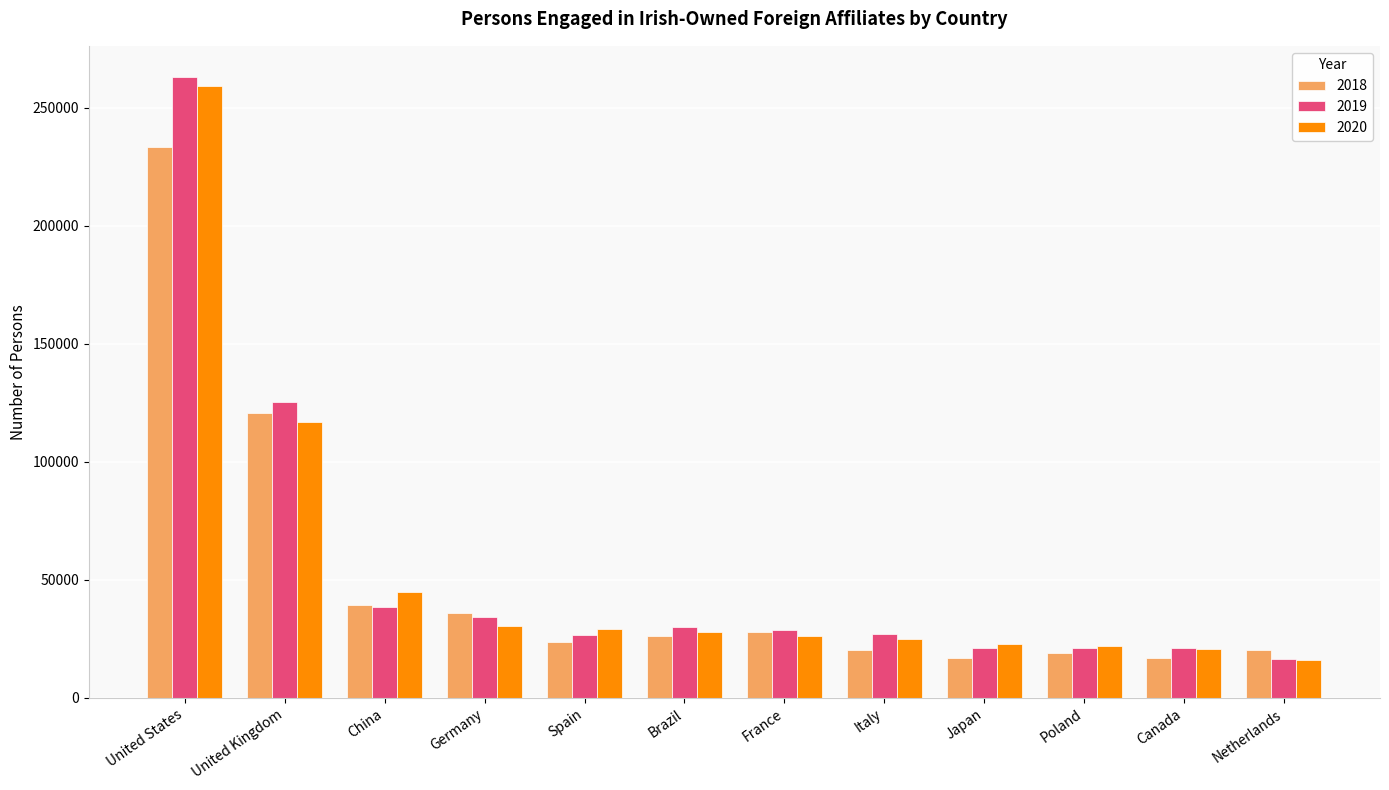

The 2020 series shows 13776 at Poland. True or false?

False